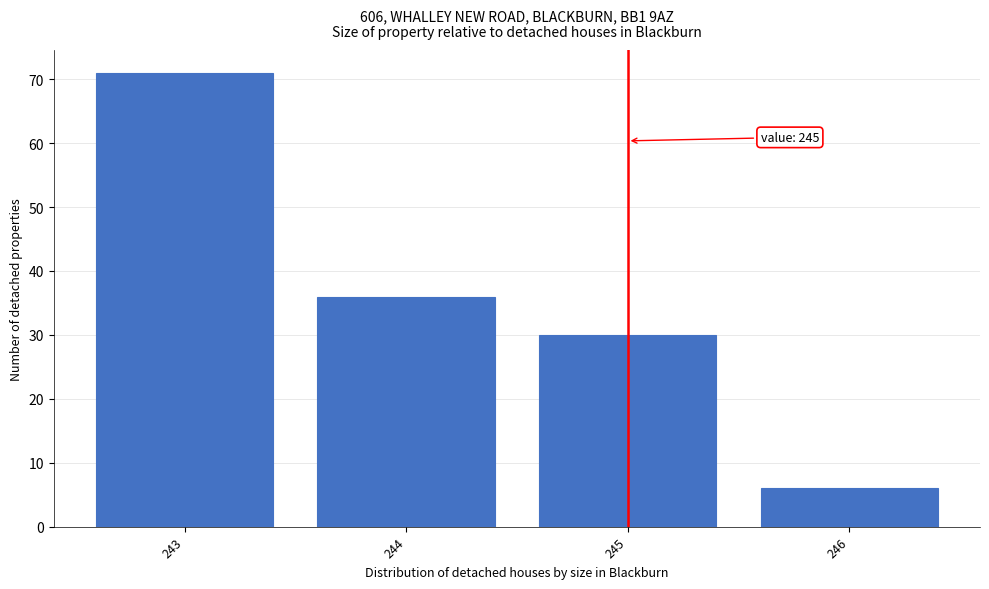

Reading left to right, extract all data points from this chart.

243=71	244=36	245=30	246=6